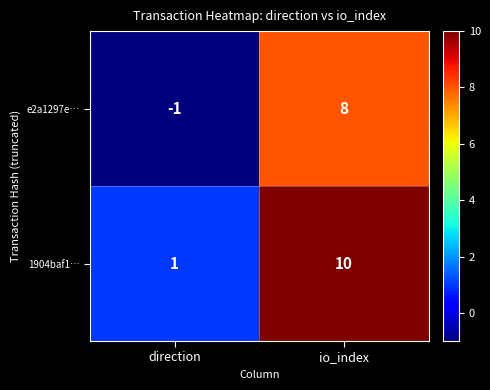

What is the total value across all series at io_index?

18